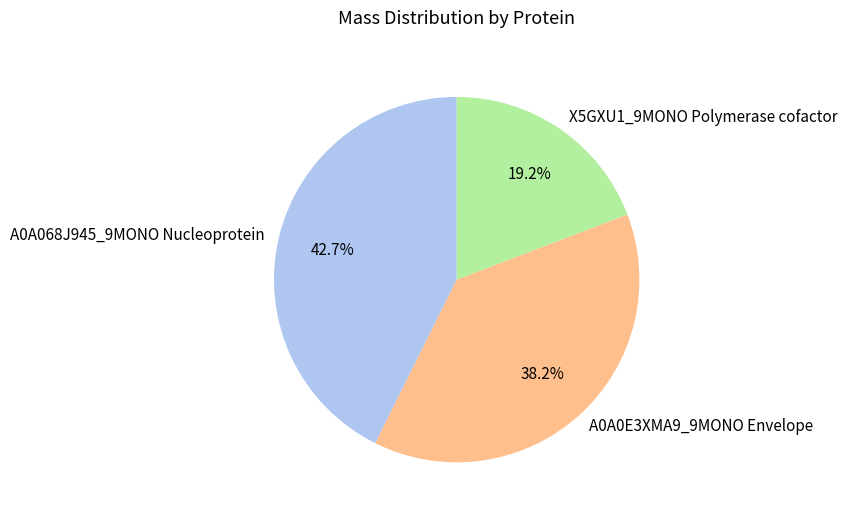

What is the largest slice in the pie chart?

A0A068J945_9MONO Nucleoprotein